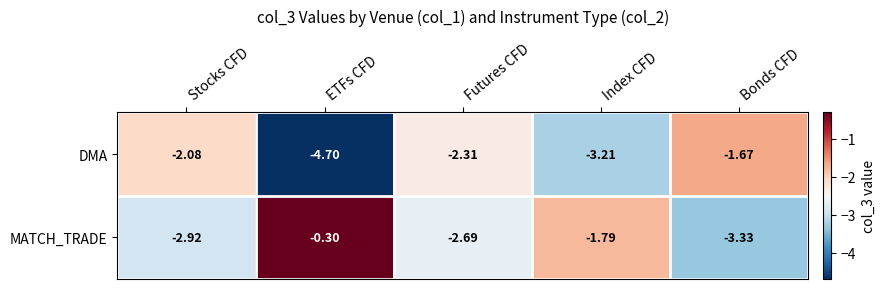

Is the value of DMA at Stocks CFD greater than the value of MATCH_TRADE at Stocks CFD?

Yes